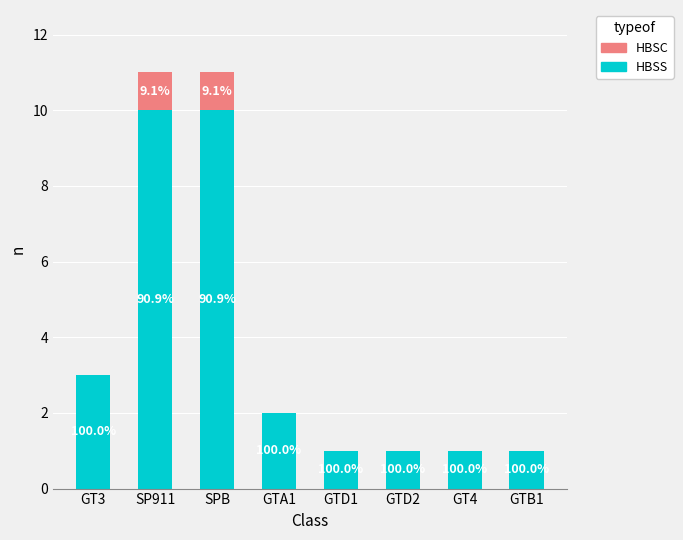

Rank the series at GTD1 from lowest to highest value.

HBSC, HBSS